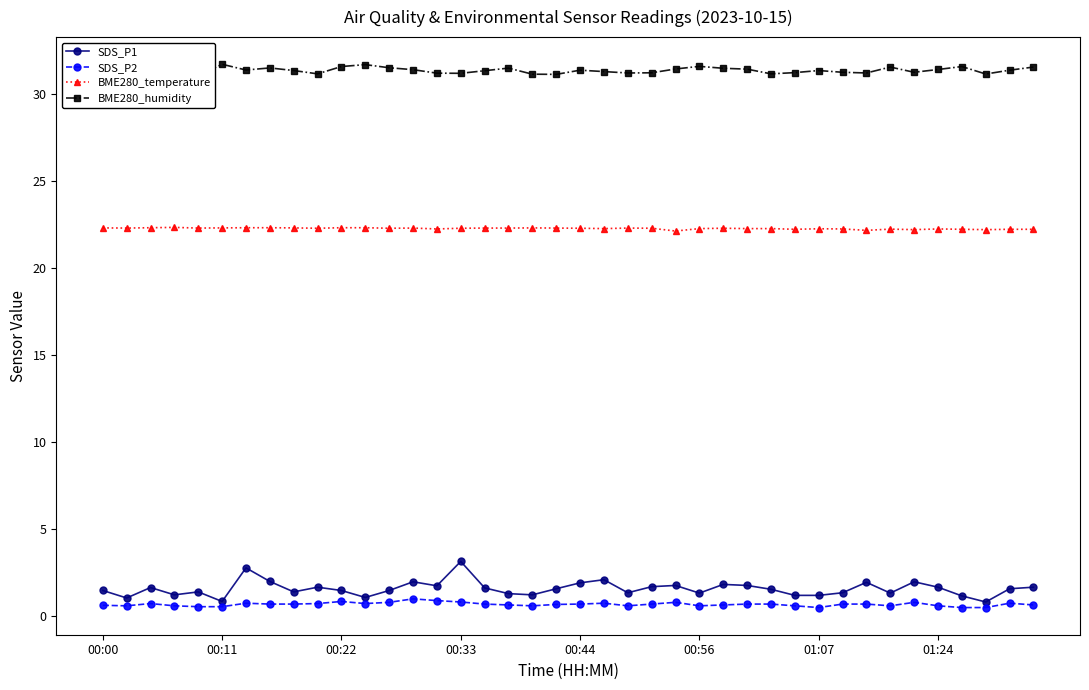

What is the greatest value displayed?

31.7